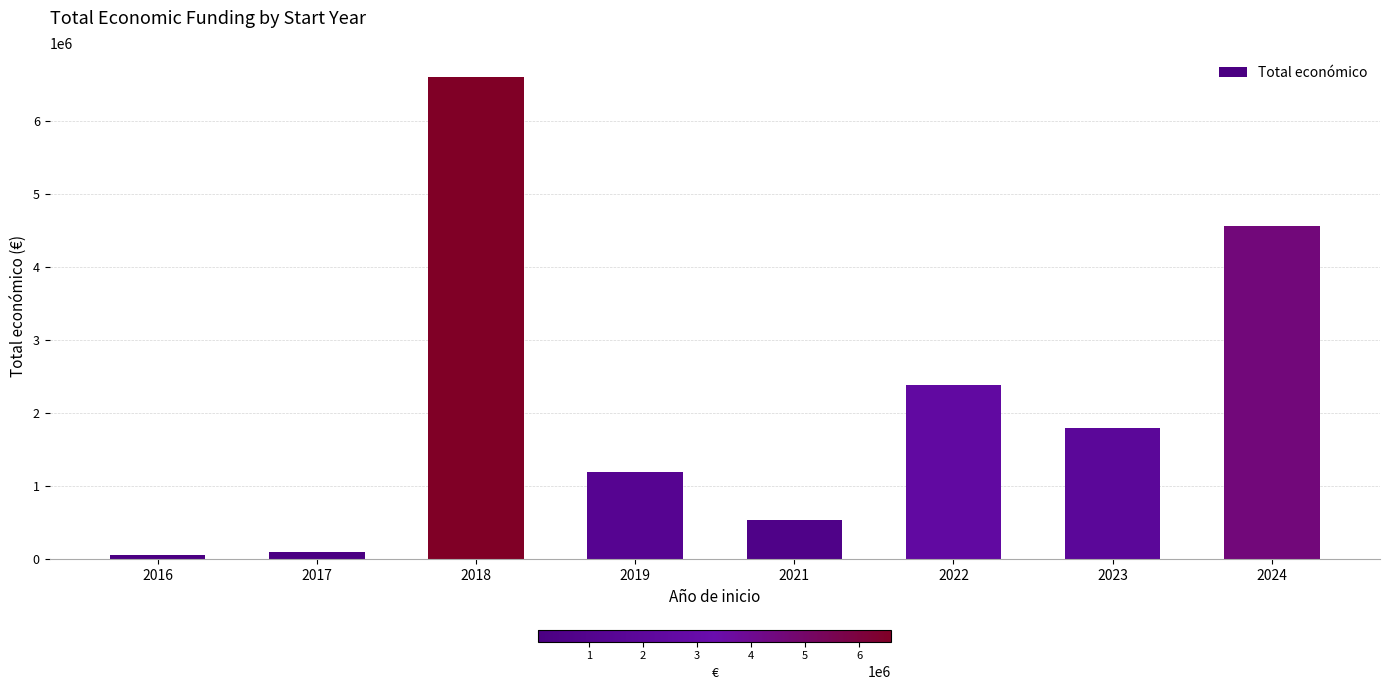

The value at 2016 is 65484. True or false?

True